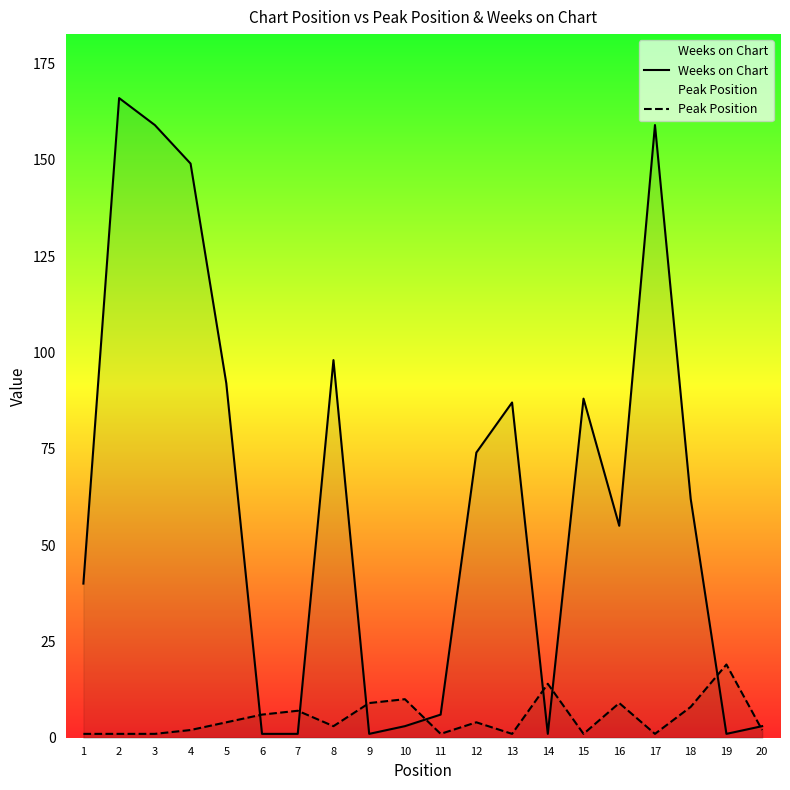

How many intersections are there between Weeks on Chart and Peak Position?

8